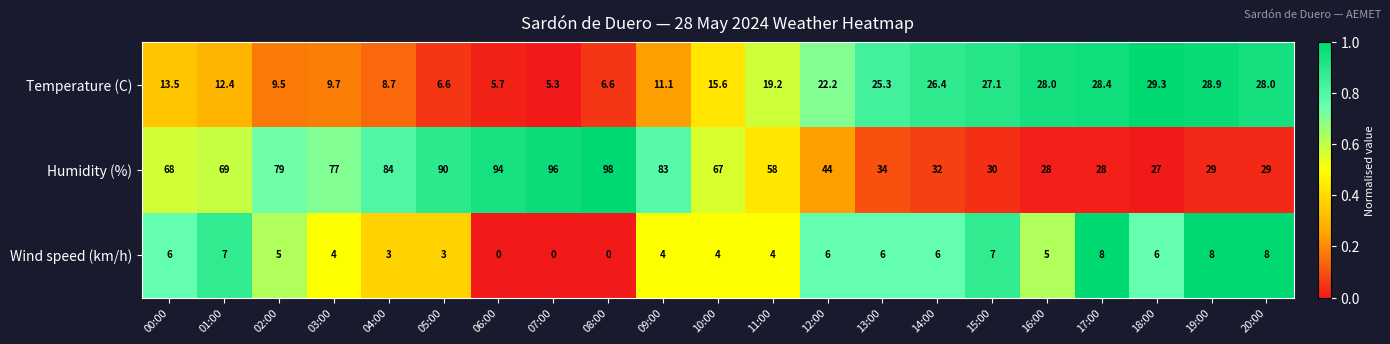

What is the average value of the Humidity (%) series?

59.2